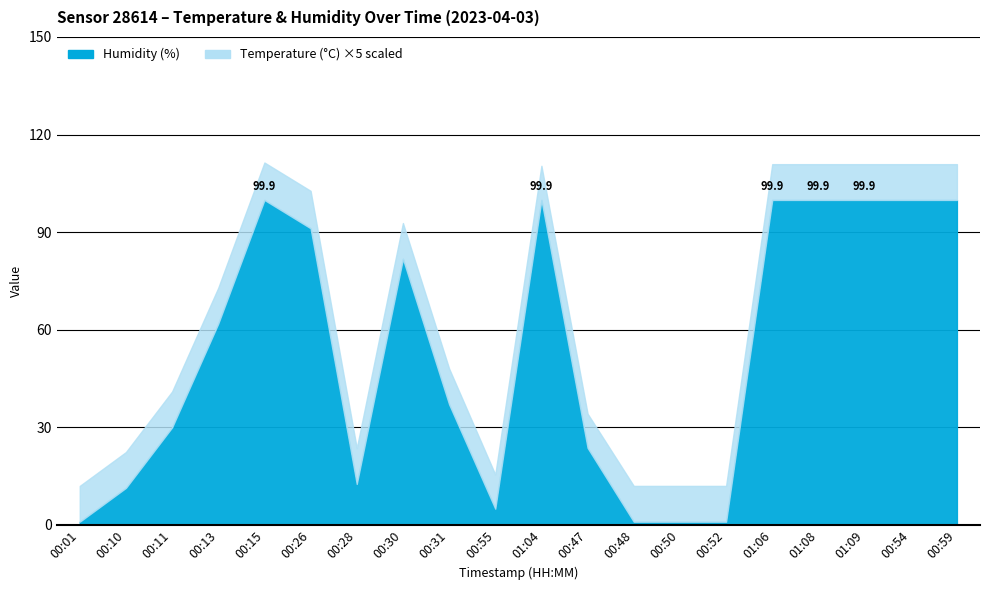

How many data points in Humidity (%) are above 61?

10